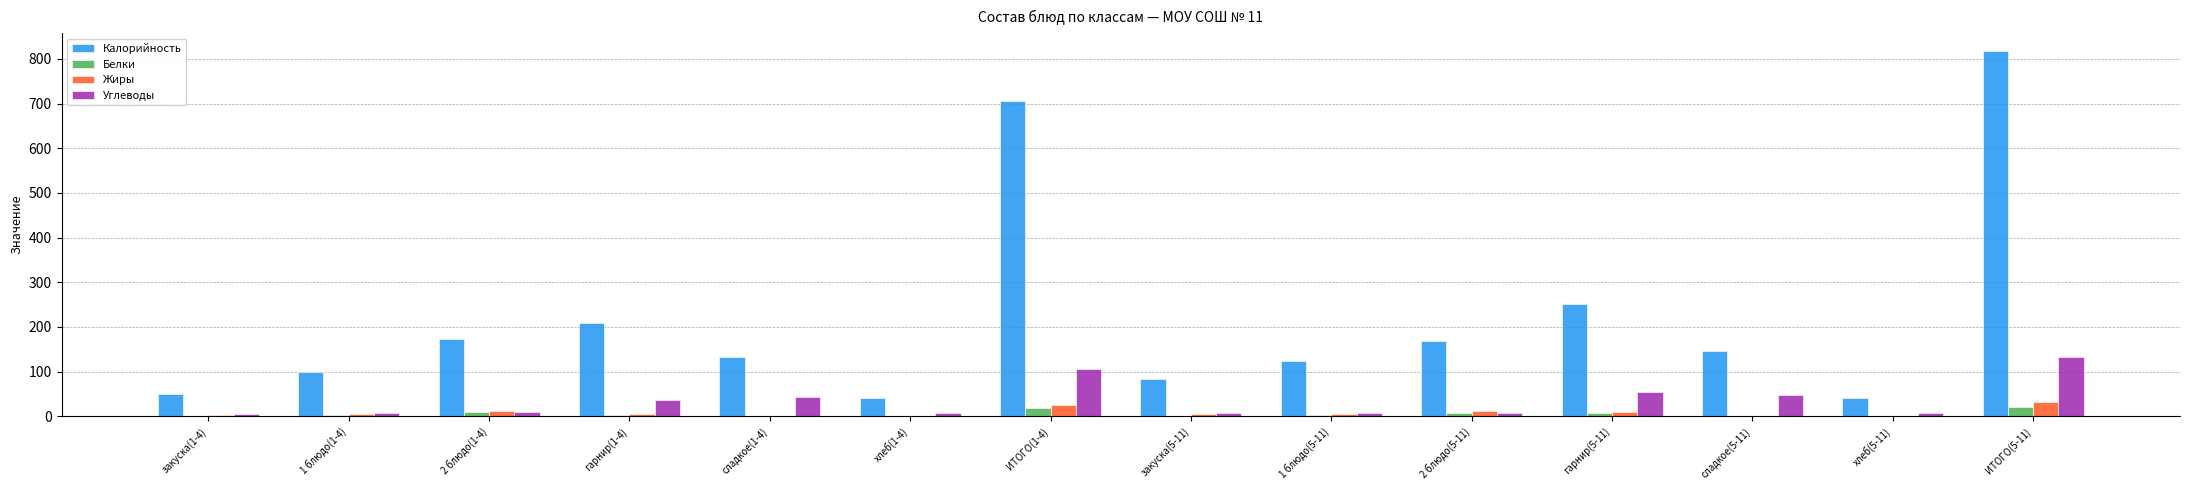

What is the sum of all Белки values?

76.5